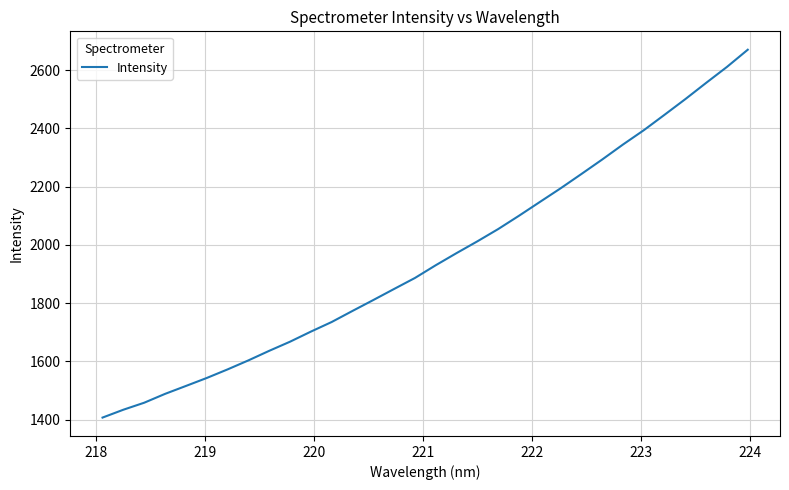

What is the greatest value displayed?

2670.6